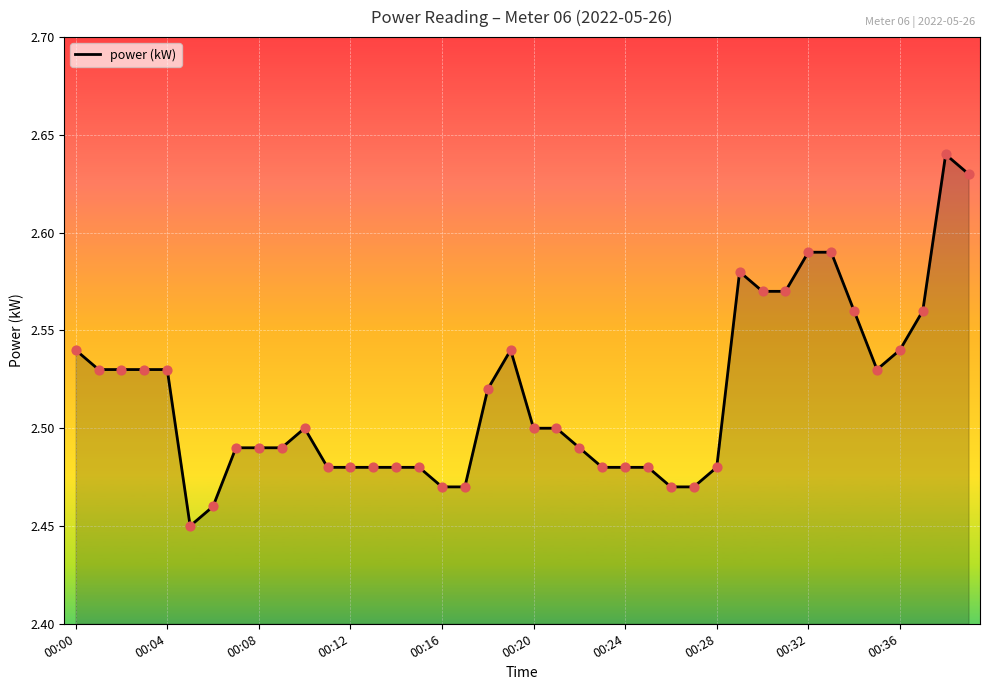

How many lines are shown in the chart?

1